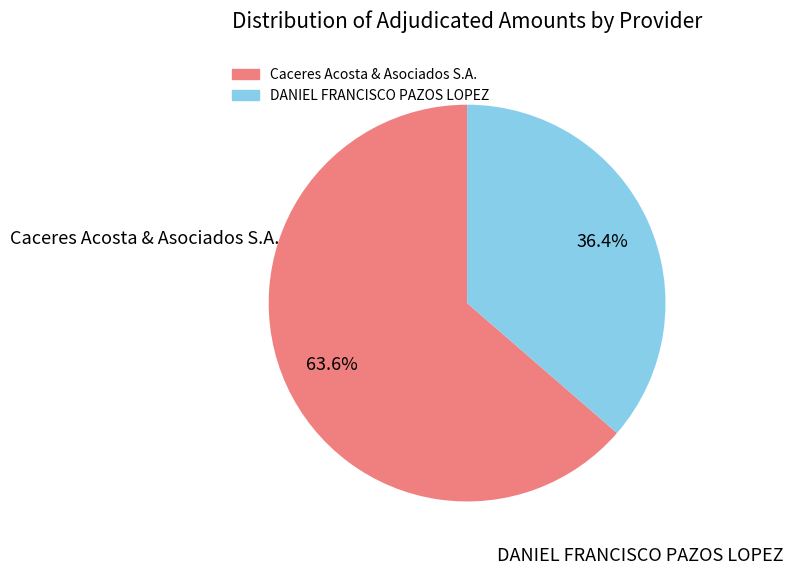

Is DANIEL FRANCISCO PAZOS LOPEZ the majority of the pie?

No